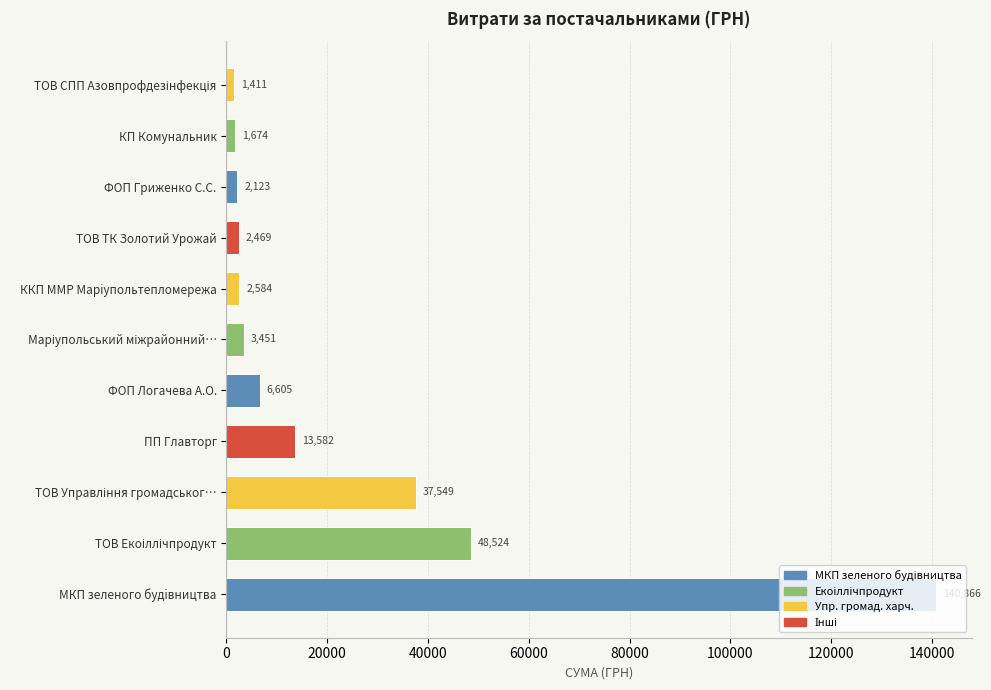

What value does the data have at ТОВ ТК Золотий Урожай?

2469.0